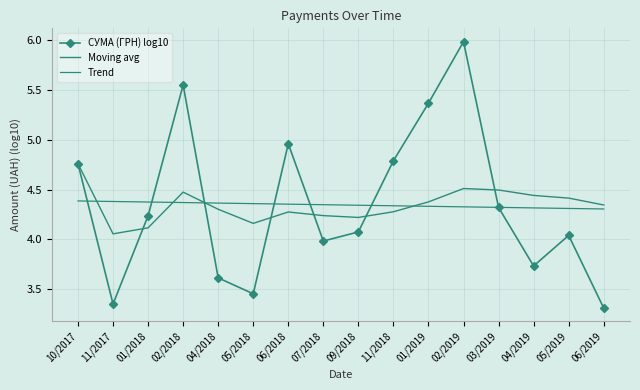

Reading left to right, list all the values displayed in this chart.

СУМА (ГРН) log10: 10/2017=4.8	11/2017=3.3	01/2018=4.2	02/2018=5.6	04/2018=3.6	05/2018=3.5	06/2018=5.0	07/2018=4.0	09/2018=4.1	11/2018=4.8	01/2019=5.4	02/2019=6.0	03/2019=4.3	04/2019=3.7	05/2019=4.0	06/2019=3.3
Moving avg: 10/2017=4.8	11/2017=4.1	01/2018=4.1	02/2018=4.5	04/2018=4.3	05/2018=4.2	06/2018=4.3	07/2018=4.2	09/2018=4.2	11/2018=4.3	01/2019=4.4	02/2019=4.5	03/2019=4.5	04/2019=4.4	05/2019=4.4	06/2019=4.3
Trend: 10/2017=4.4	11/2017=4.4	01/2018=4.4	02/2018=4.4	04/2018=4.4	05/2018=4.4	06/2018=4.4	07/2018=4.3	09/2018=4.3	11/2018=4.3	01/2019=4.3	02/2019=4.3	03/2019=4.3	04/2019=4.3	05/2019=4.3	06/2019=4.3